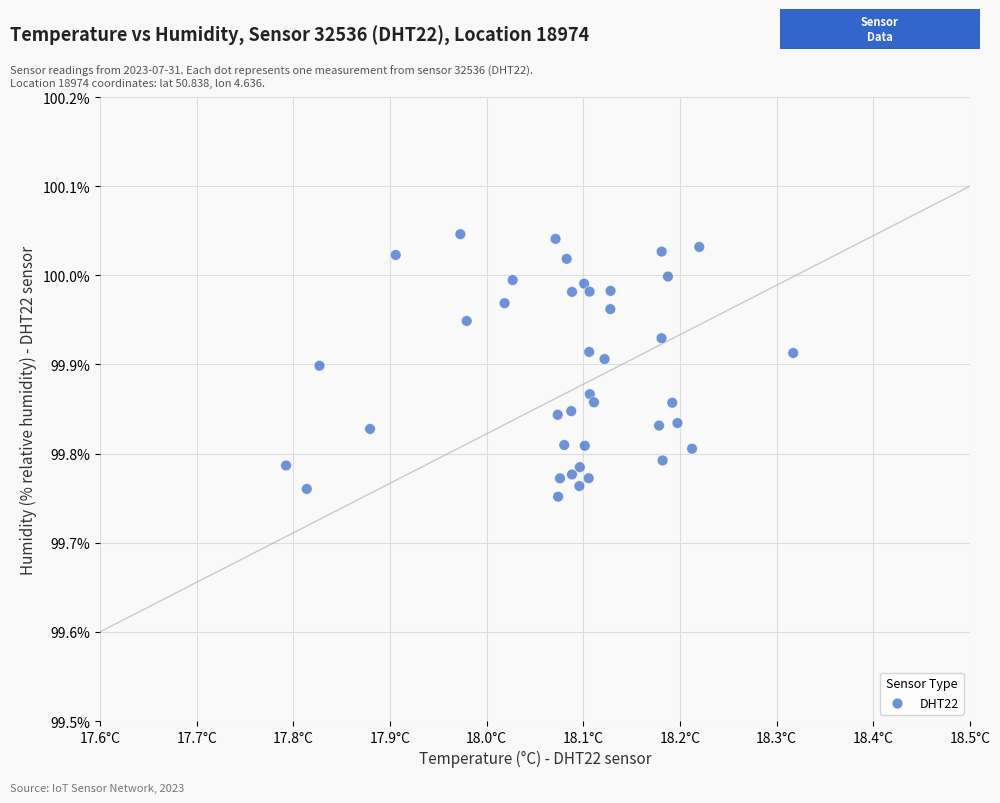

What is the range of Y values (max minus min)?

0.3